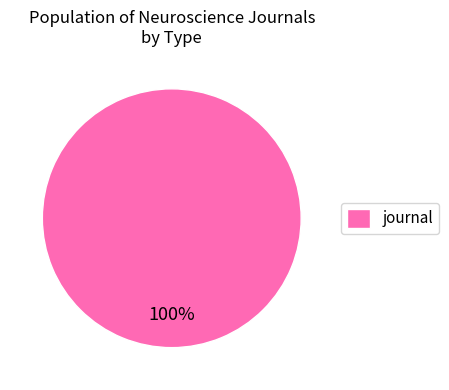

Which category accounts for the majority?

journal